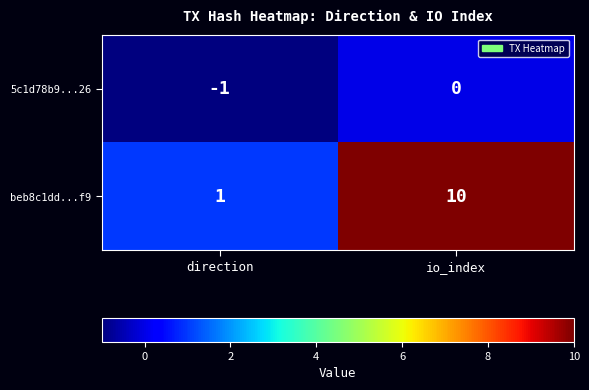

Which series changed the most between direction and io_index?

beb8c1dd...f9